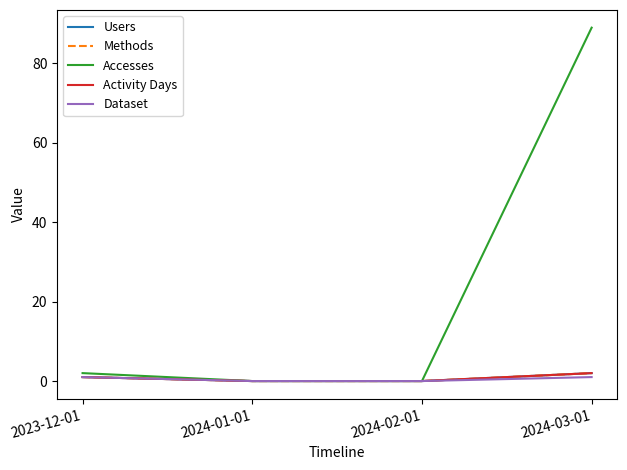

List the series in order of their peak value, lowest first.

Dataset, Users, Methods, Activity Days, Accesses